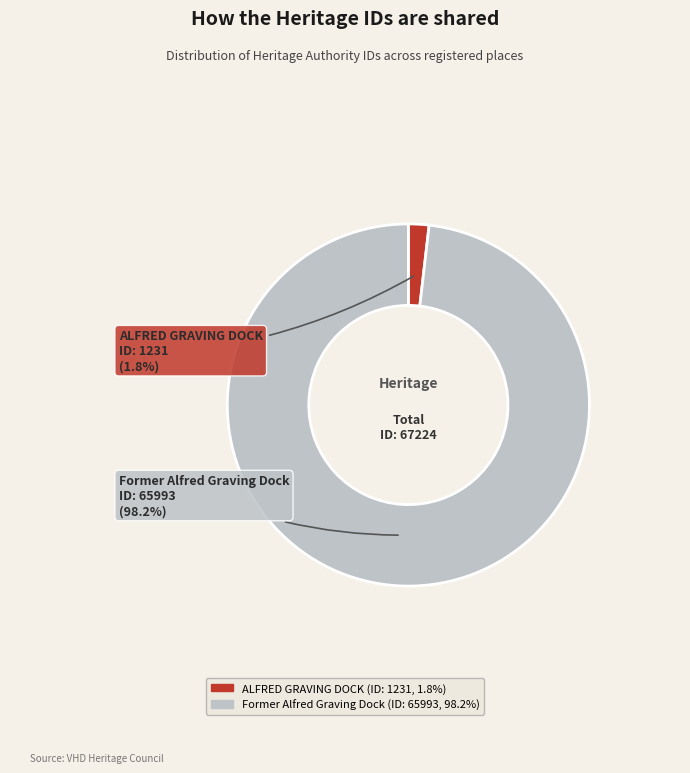

To the nearest percent, what is the average slice percentage?

50%